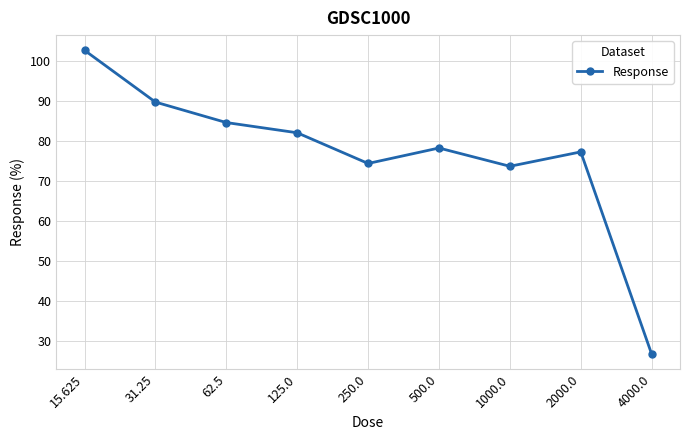

What is the difference between the values at 125.0 and 500.0?

3.8